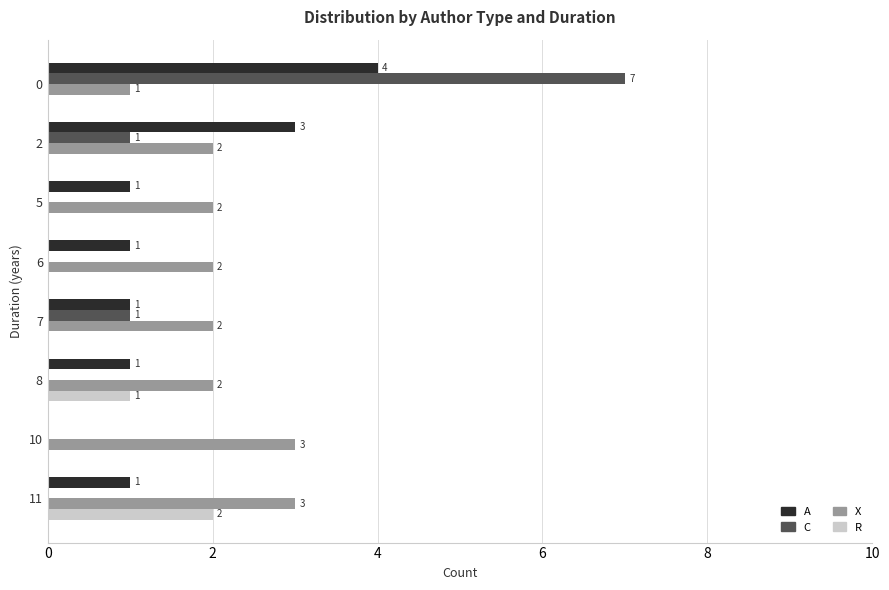

Where is R nearest to the value 1?

8